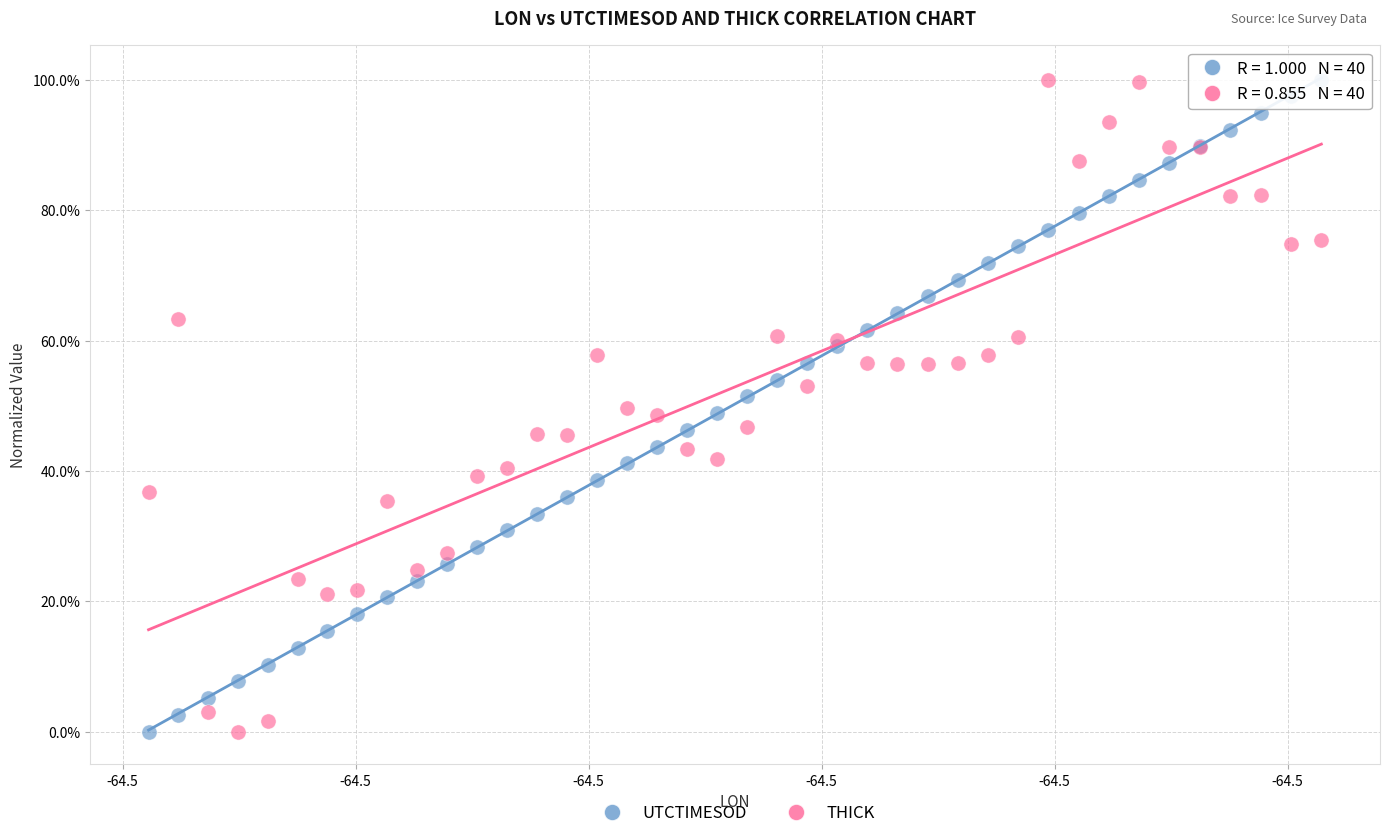

What are all the series names shown in the legend?

UTCTIMESOD, THICK